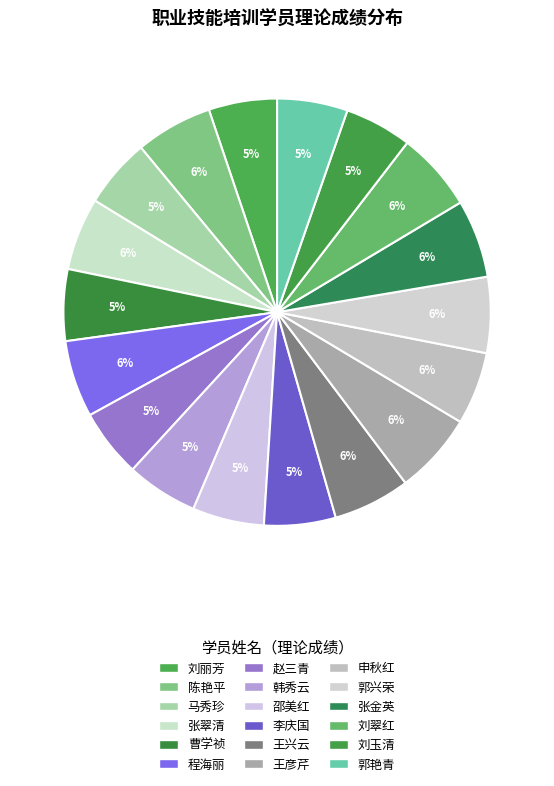

What portion of the pie excludes 李庆国?

94.6%